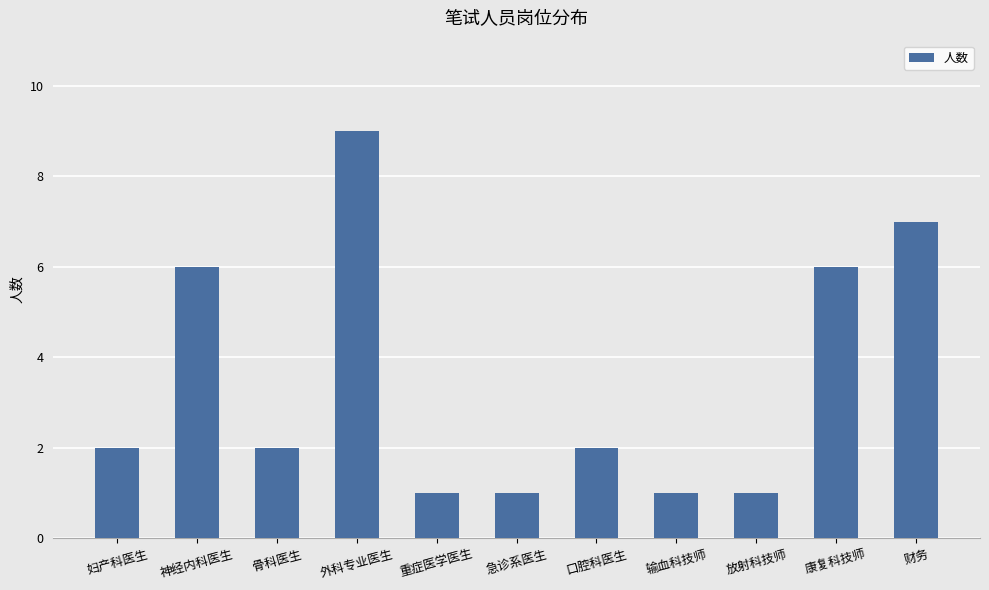

Approximately how many times larger is the value at 妇产科医生 compared to 口腔科医生?

1.0